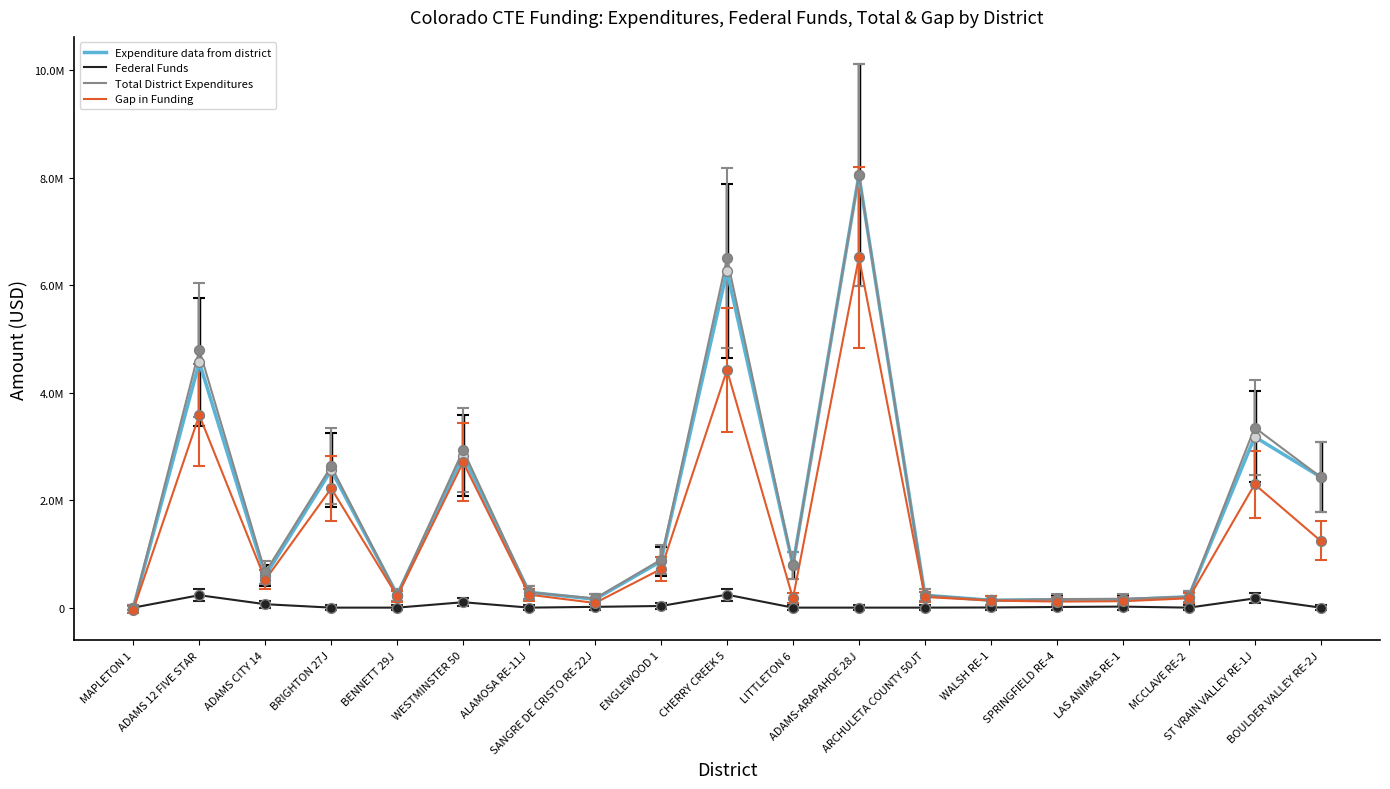

Is the value of Federal Funds at BENNETT 29J greater than the value of Gap in Funding at BENNETT 29J?

No